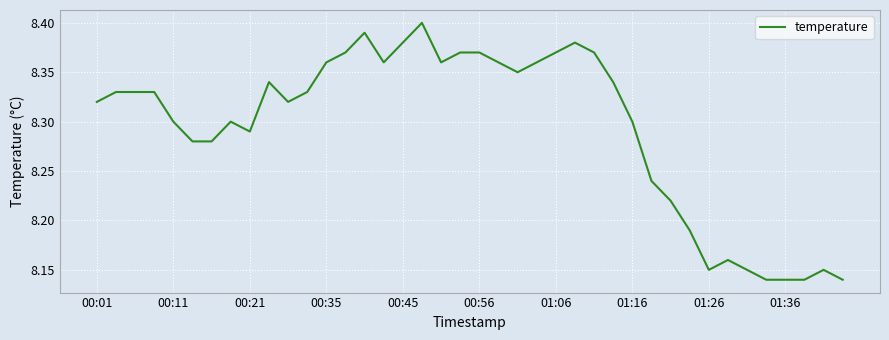

What is the difference between the maximum and minimum values?

0.3